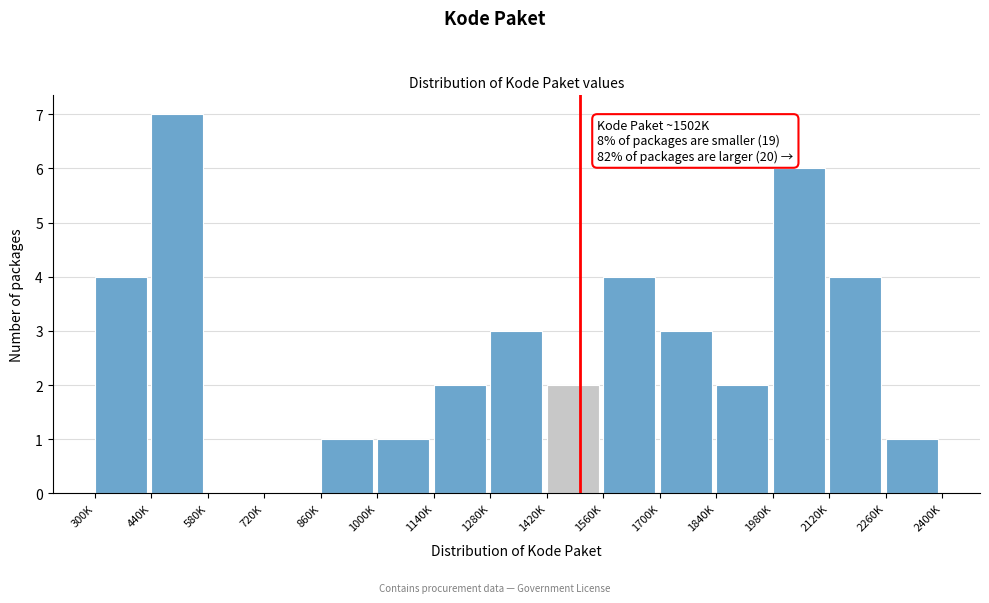

Reading right to left, what are all the values shown in this chart?

2260K=1	2120K=4	1980K=6	1840K=2	1700K=3	1560K=4	1420K=2	1280K=3	1140K=2	1000K=1	860K=1	720K=0	580K=0	440K=7	300K=4